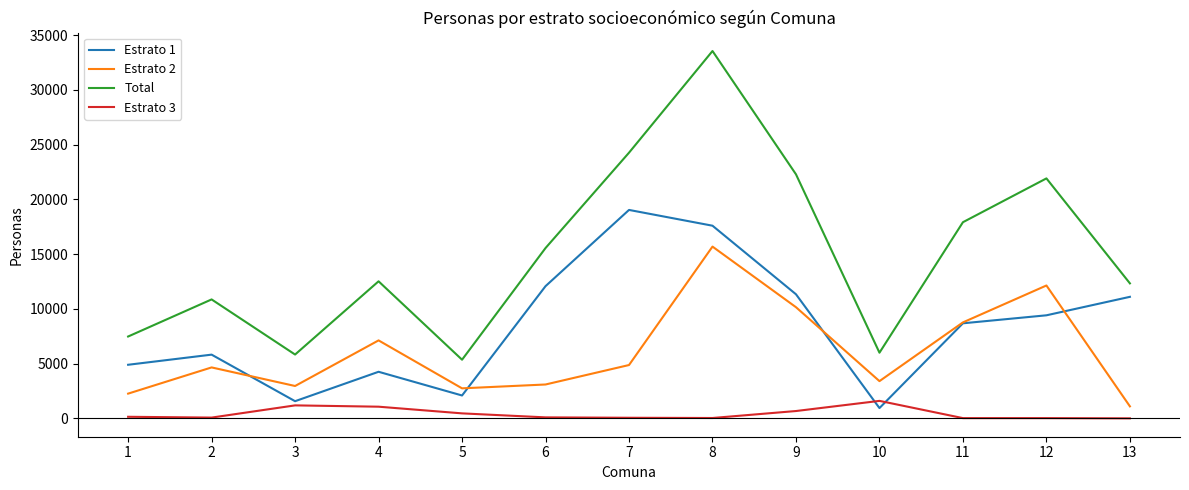

List the series in order of their peak value, highest first.

Total, Estrato 1, Estrato 2, Estrato 3